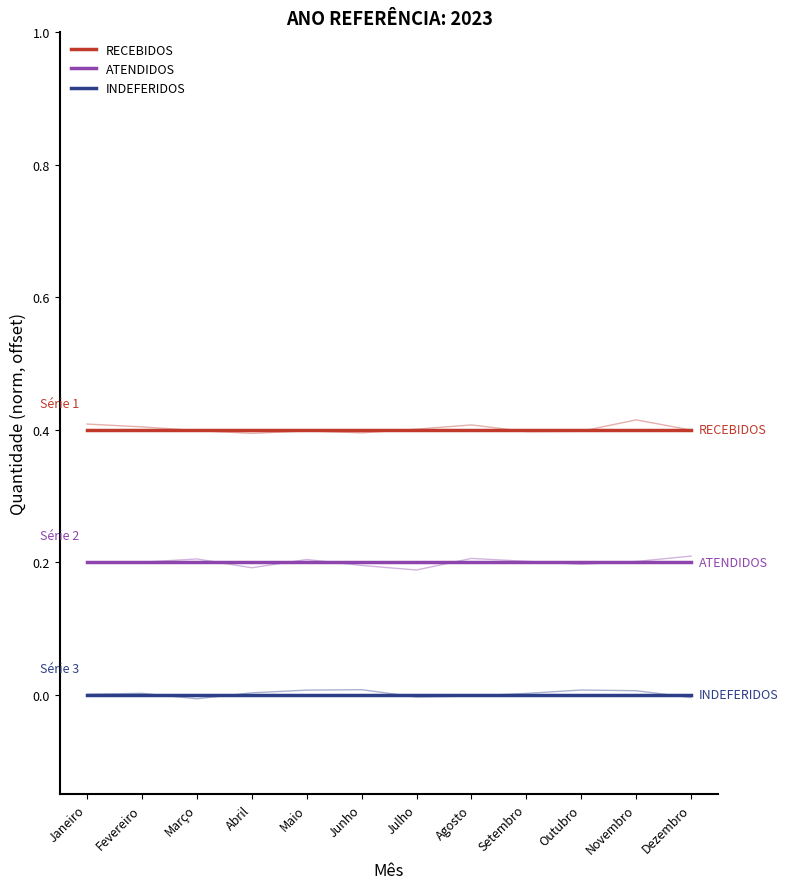

What is the label of the 10th point from the left?

Outubro